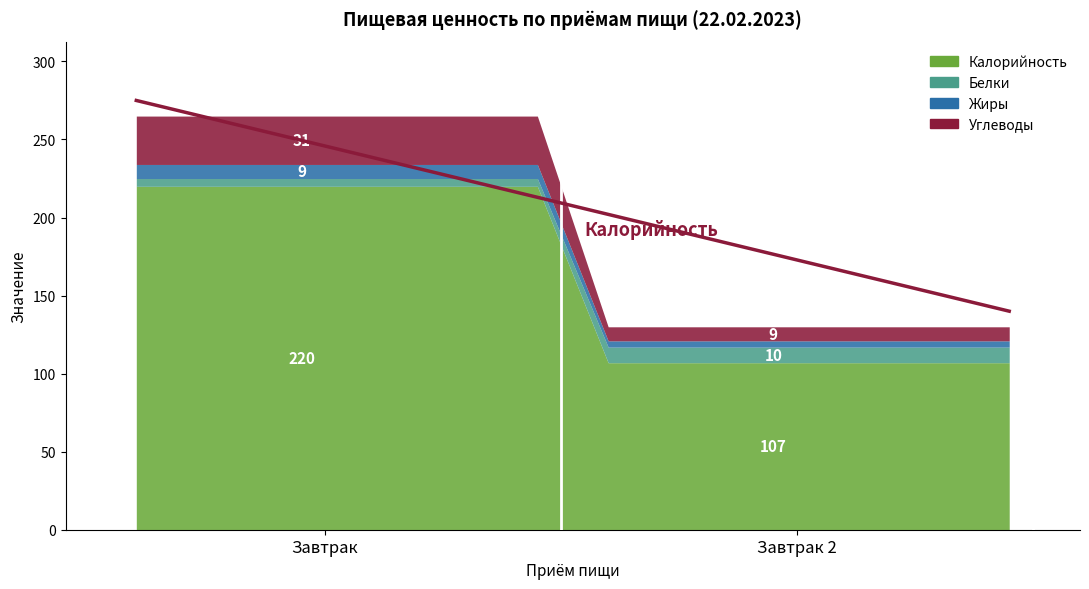

List the series in order of their peak value, highest first.

Калорийность, Углеводы, Белки, Жиры